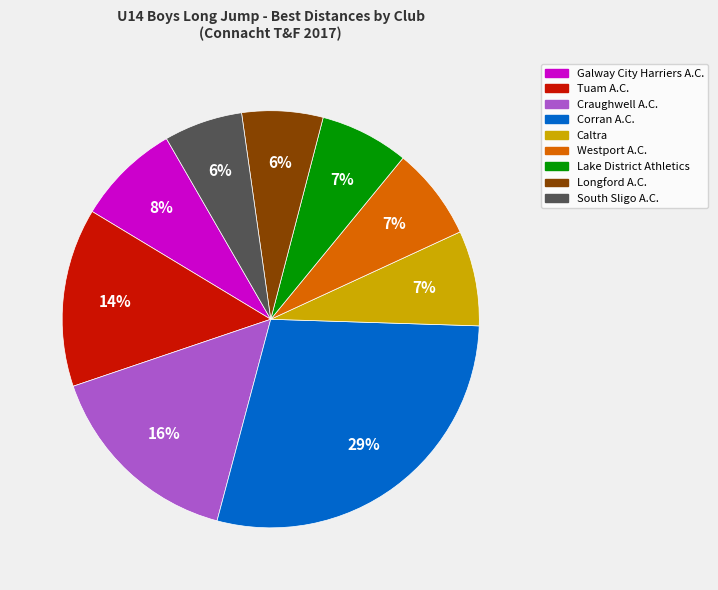

To the nearest percent, what is the difference between the largest and smallest slice percentages?

23%